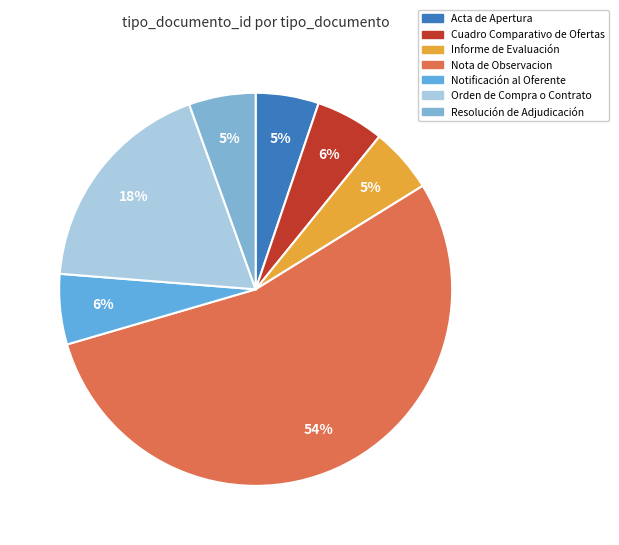

Between Cuadro Comparativo de Ofertas and Nota de Observacion, which is larger?

Nota de Observacion